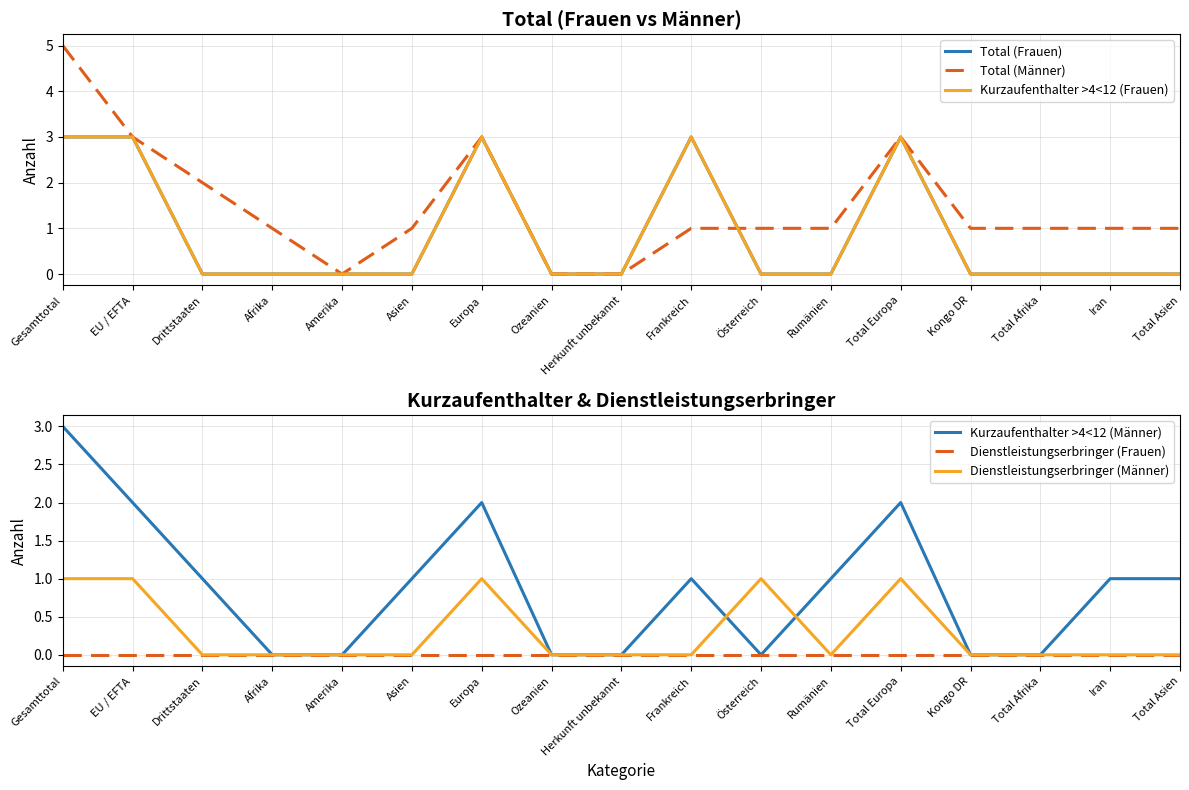

Which series has the largest total across all categories?

Total (Männer)